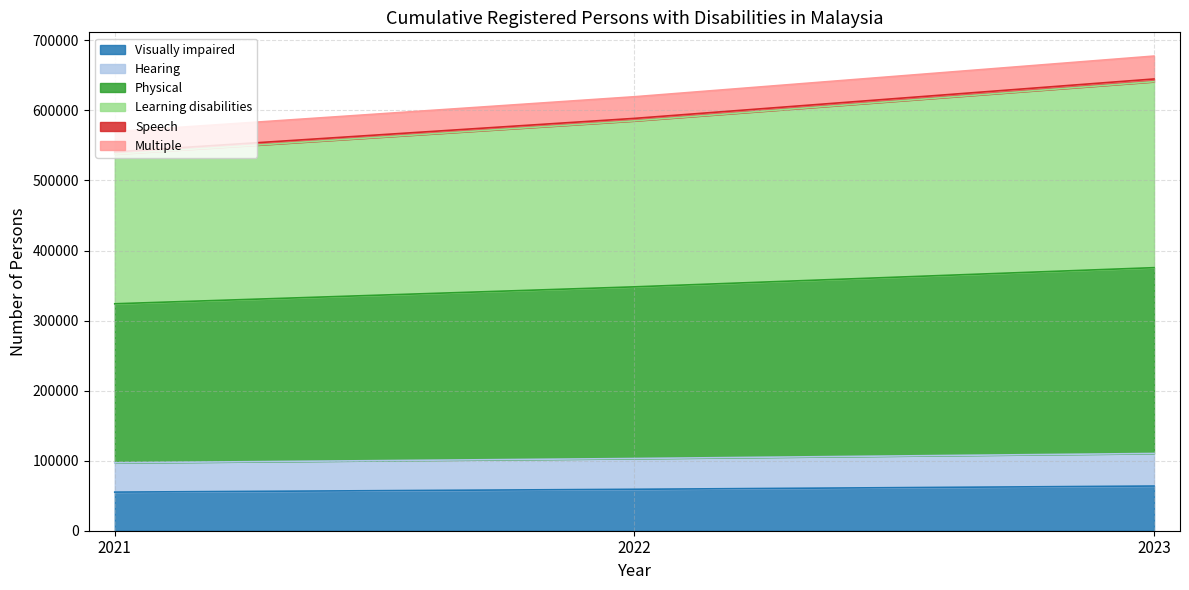

What is the highest value of the Visually impaired series?

63779